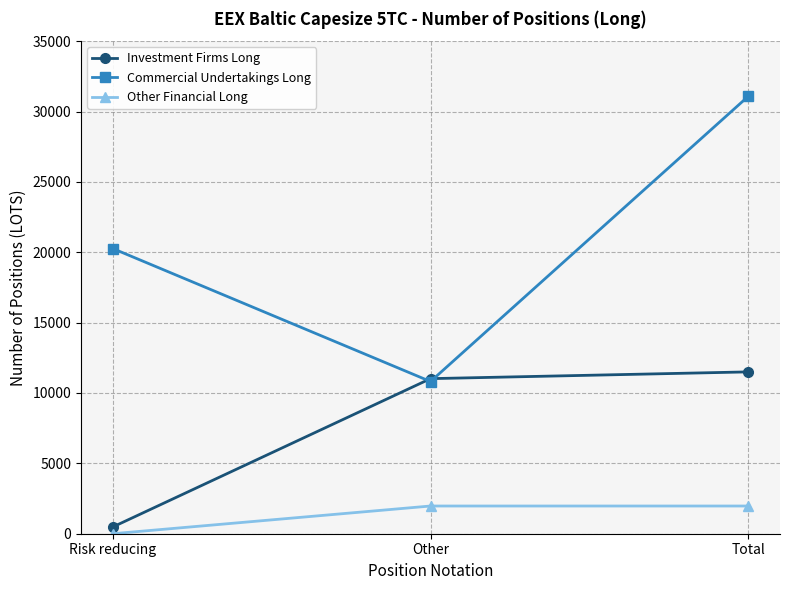

Is the value of Investment Firms Long at Risk reducing greater than the value of Commercial Undertakings Long at Other?

No